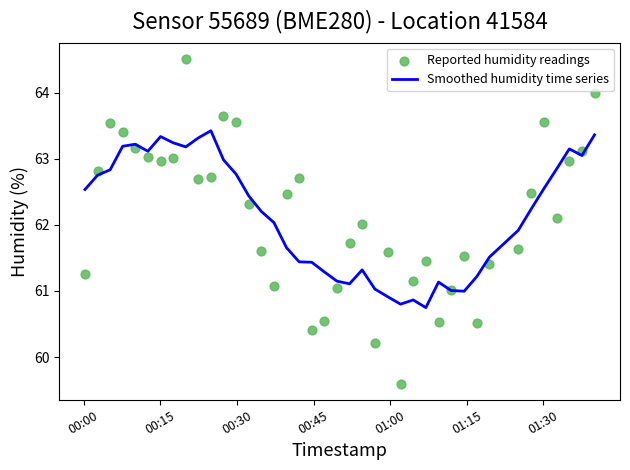

What are all the series names shown in the legend?

Smoothed humidity time series, Reported humidity readings